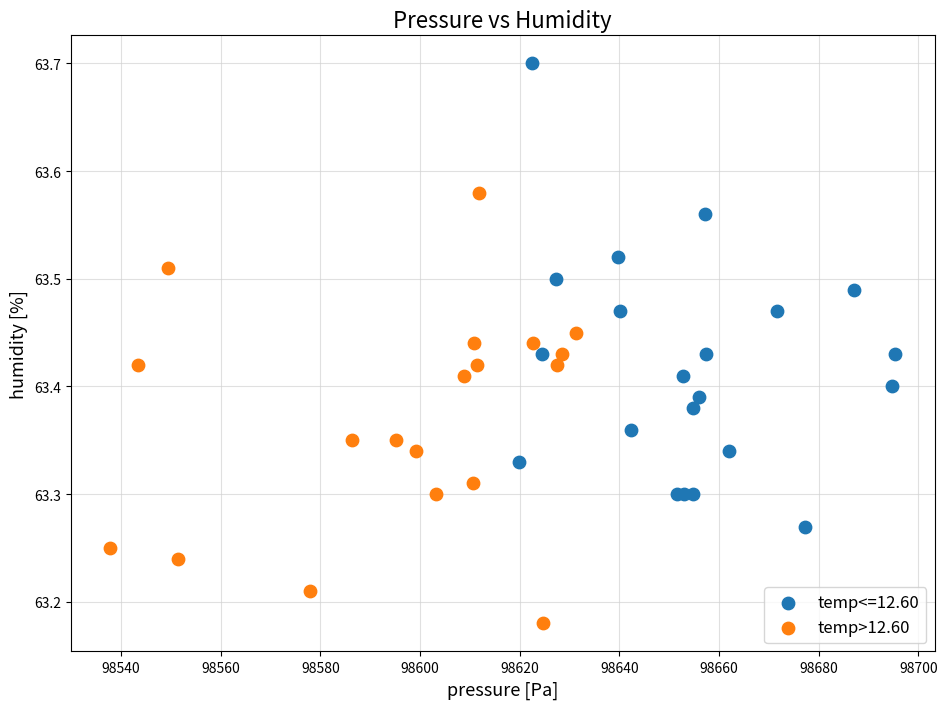

Which series contains the highest Y value?

temp<=12.60